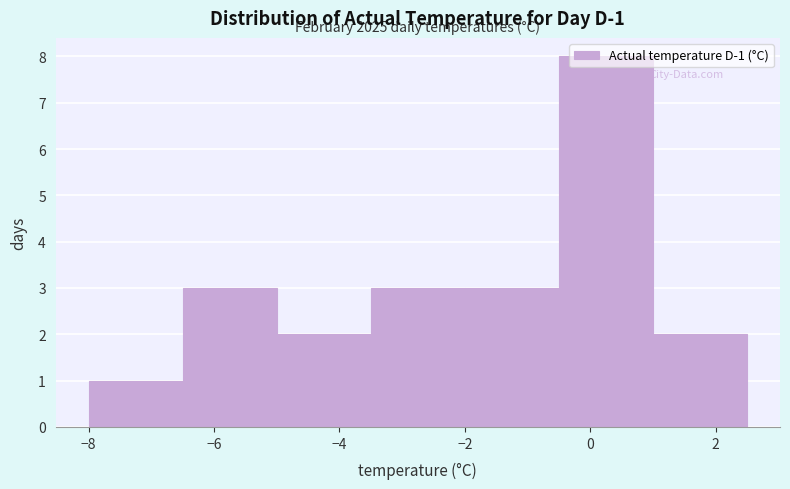

Over which range of the x-axis is the bar tallest?

-0.5 to 1.0